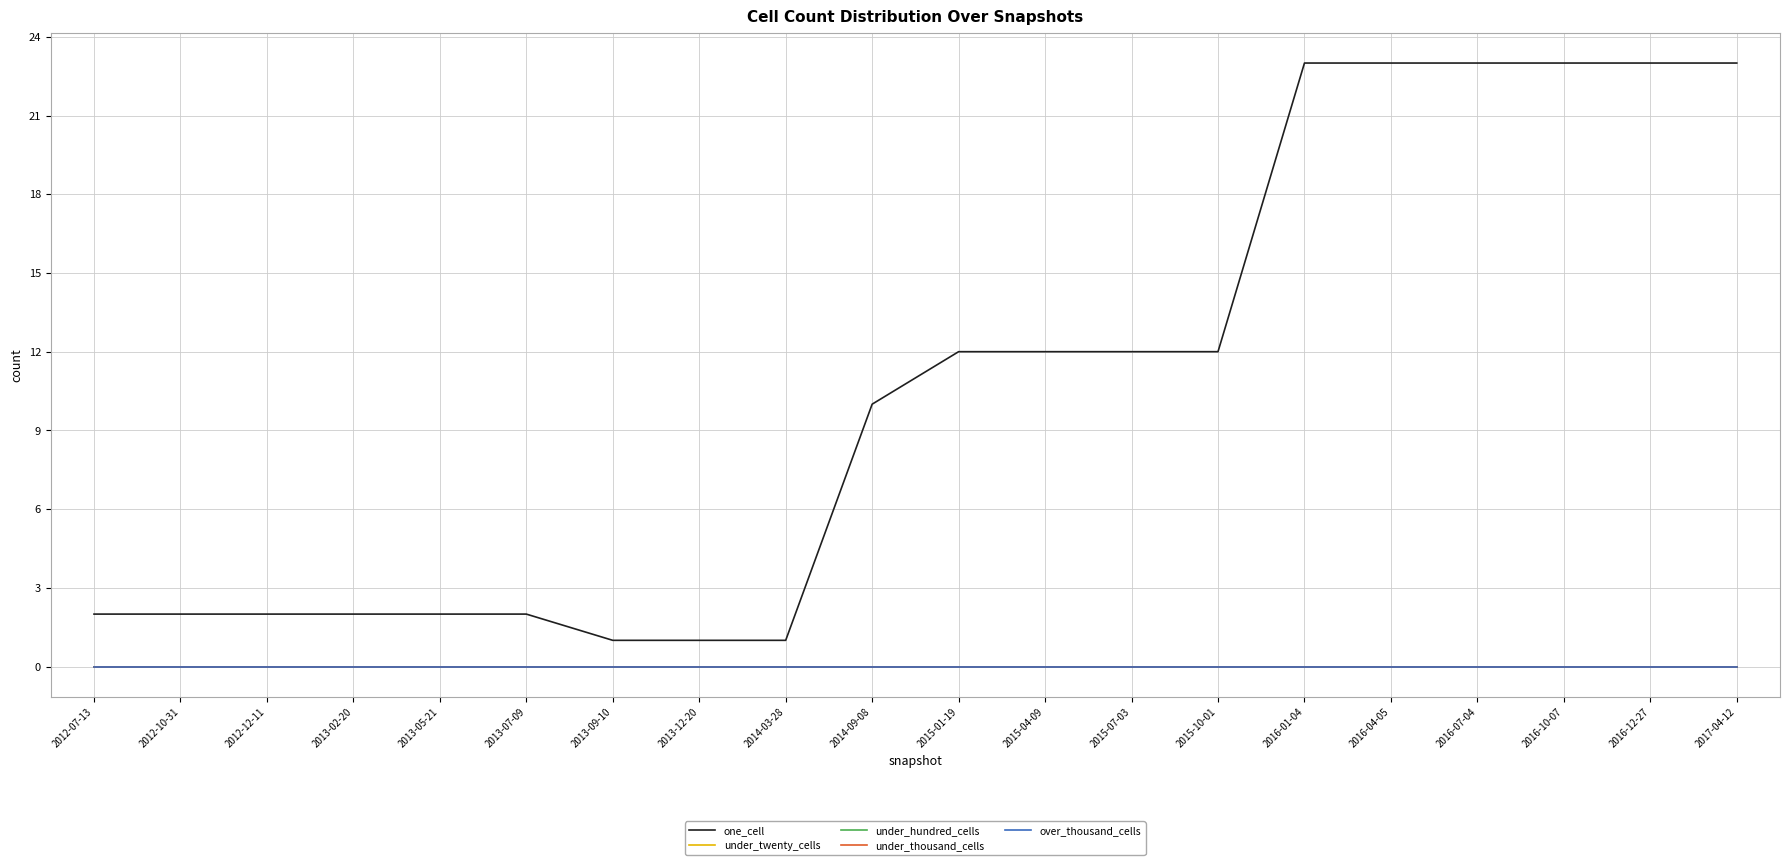

What position from the left is 2015-01-19?

11